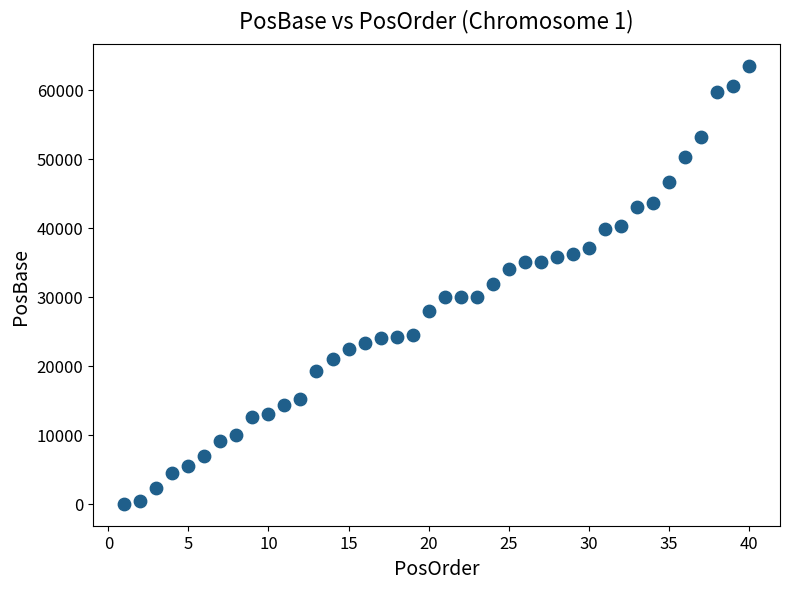

What is the range of Y values (max minus min)?

63419